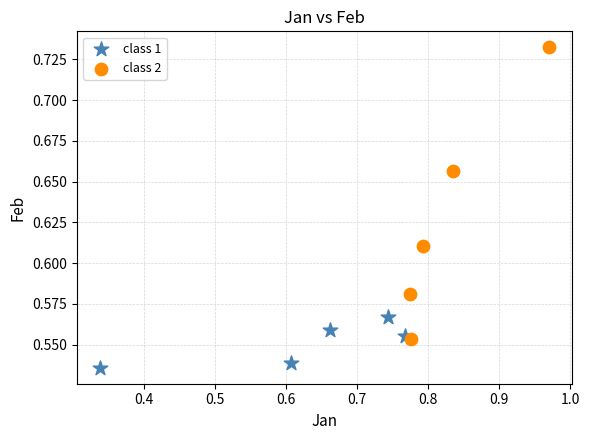

What are all the series names shown in the legend?

class 1, class 2